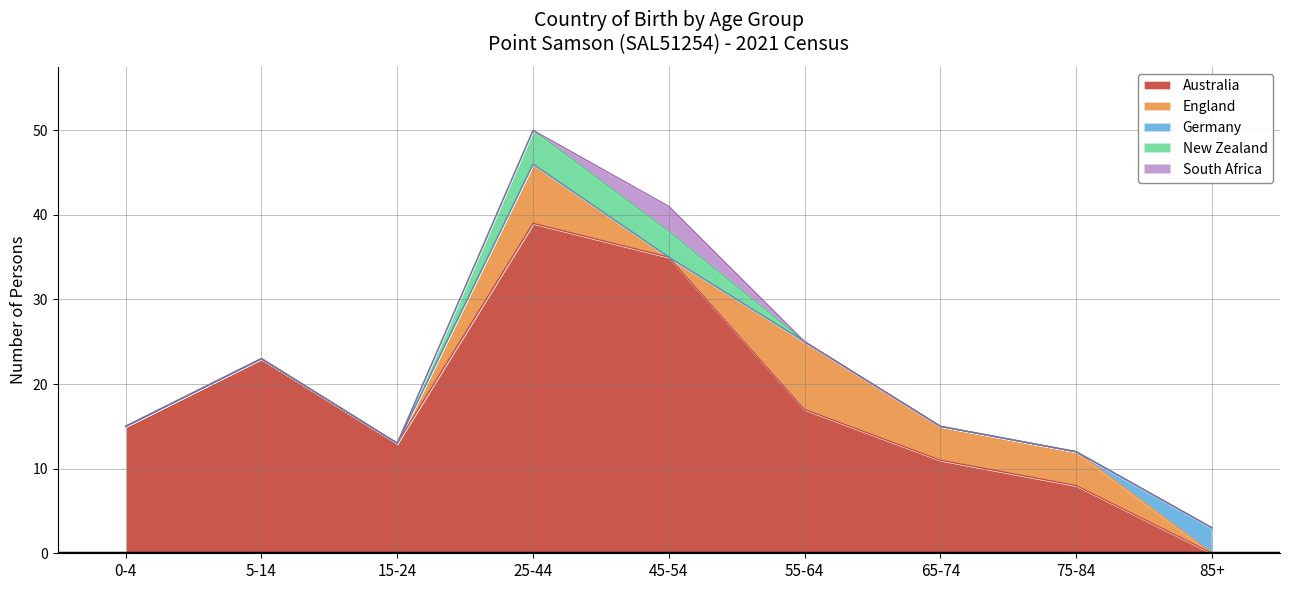

What is the spread (max minus min) of values at 25-44?

39